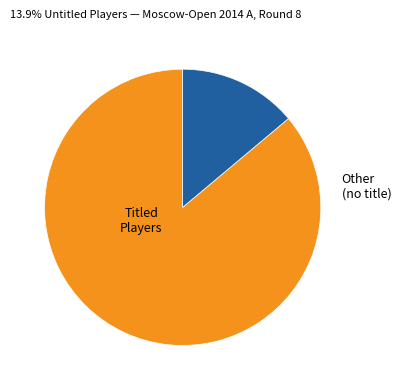

Is there any slice that represents more than half of the pie?

Yes